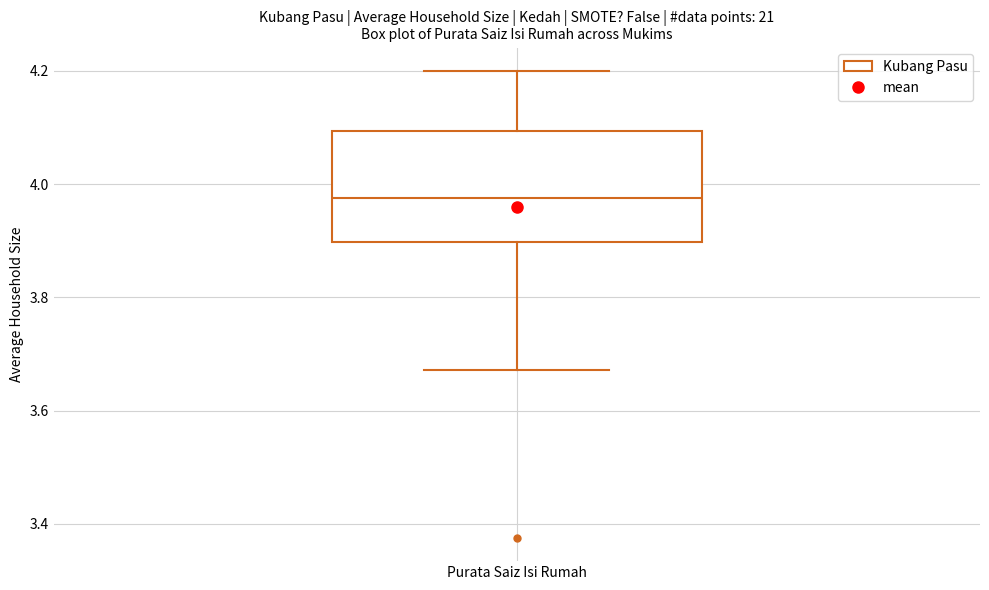

Transcribe this box plot: give where the median line is, the range the box spans, and where the two whiskers end, as read against the y-axis. The values are not printed on the chart, so give them approximately, as read against the axis.

median 3.98, box 3.90 to 4.10, whiskers 3.68 to 4.20